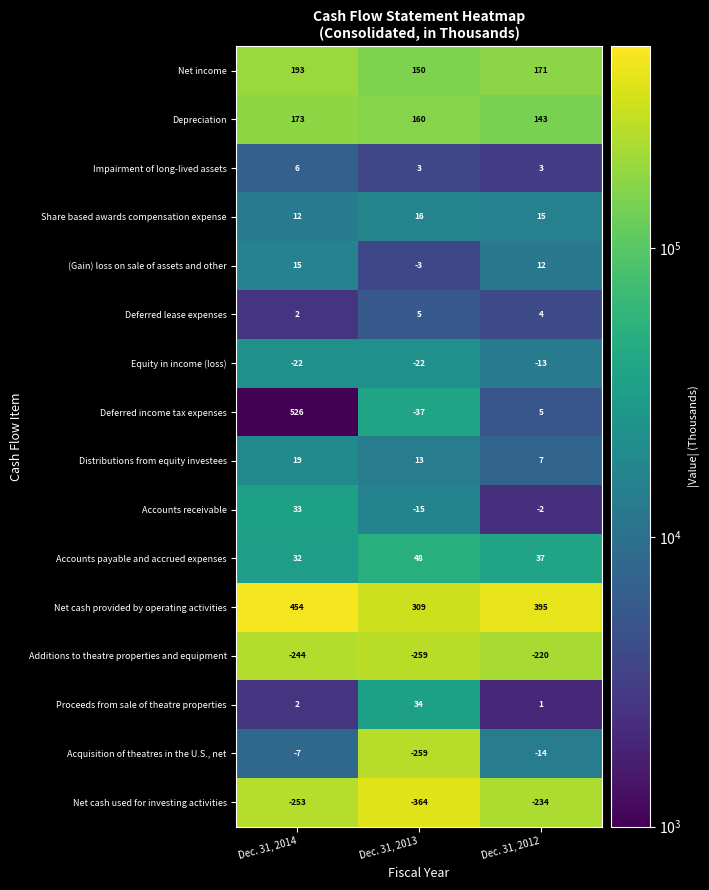

What is the total value across all series at Dec. 31, 2014?

1476842